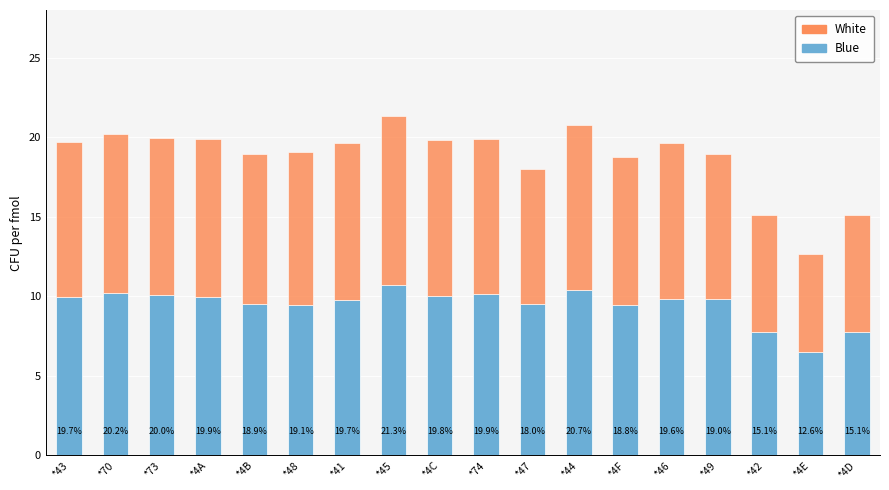

The Blue series shows 5.6 at *70. True or false?

False